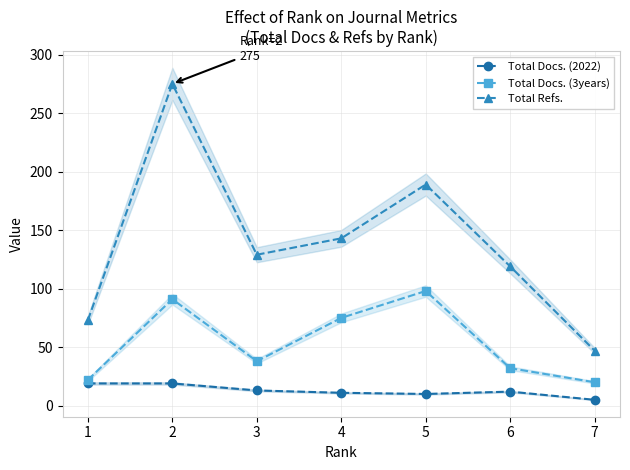

At which label does Total Docs. (2022) first exceed 12?

1